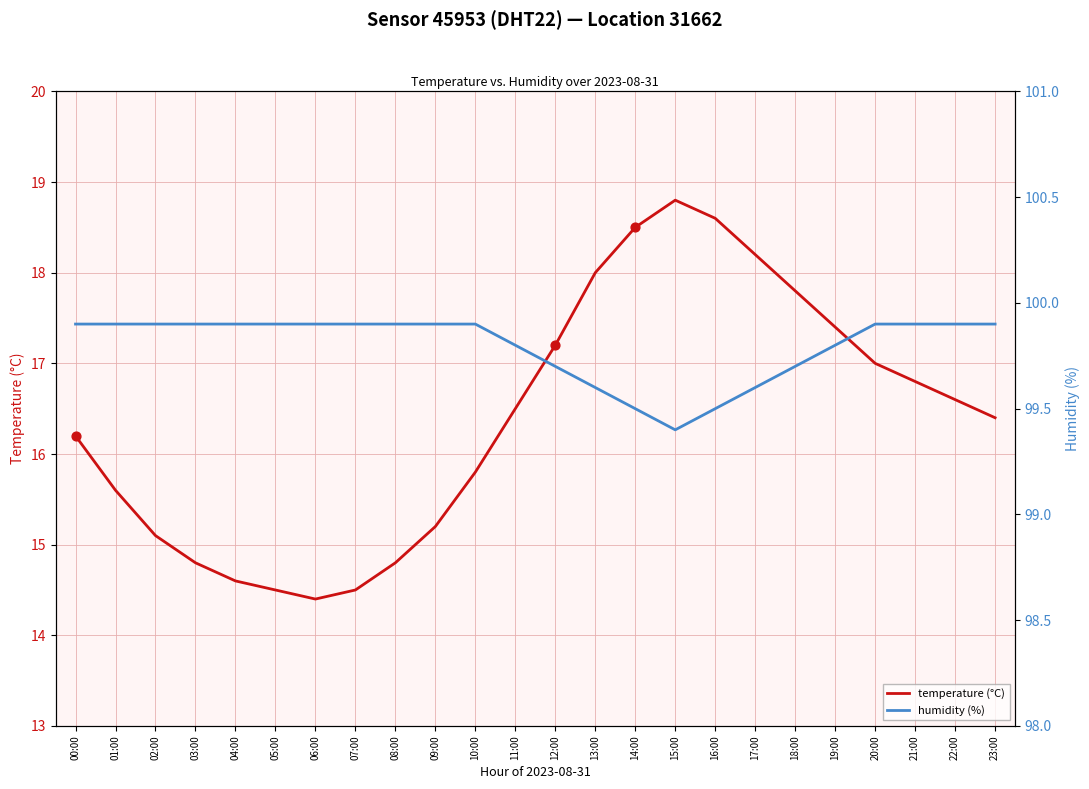

At how many categories does at least one series exceed 86?

24